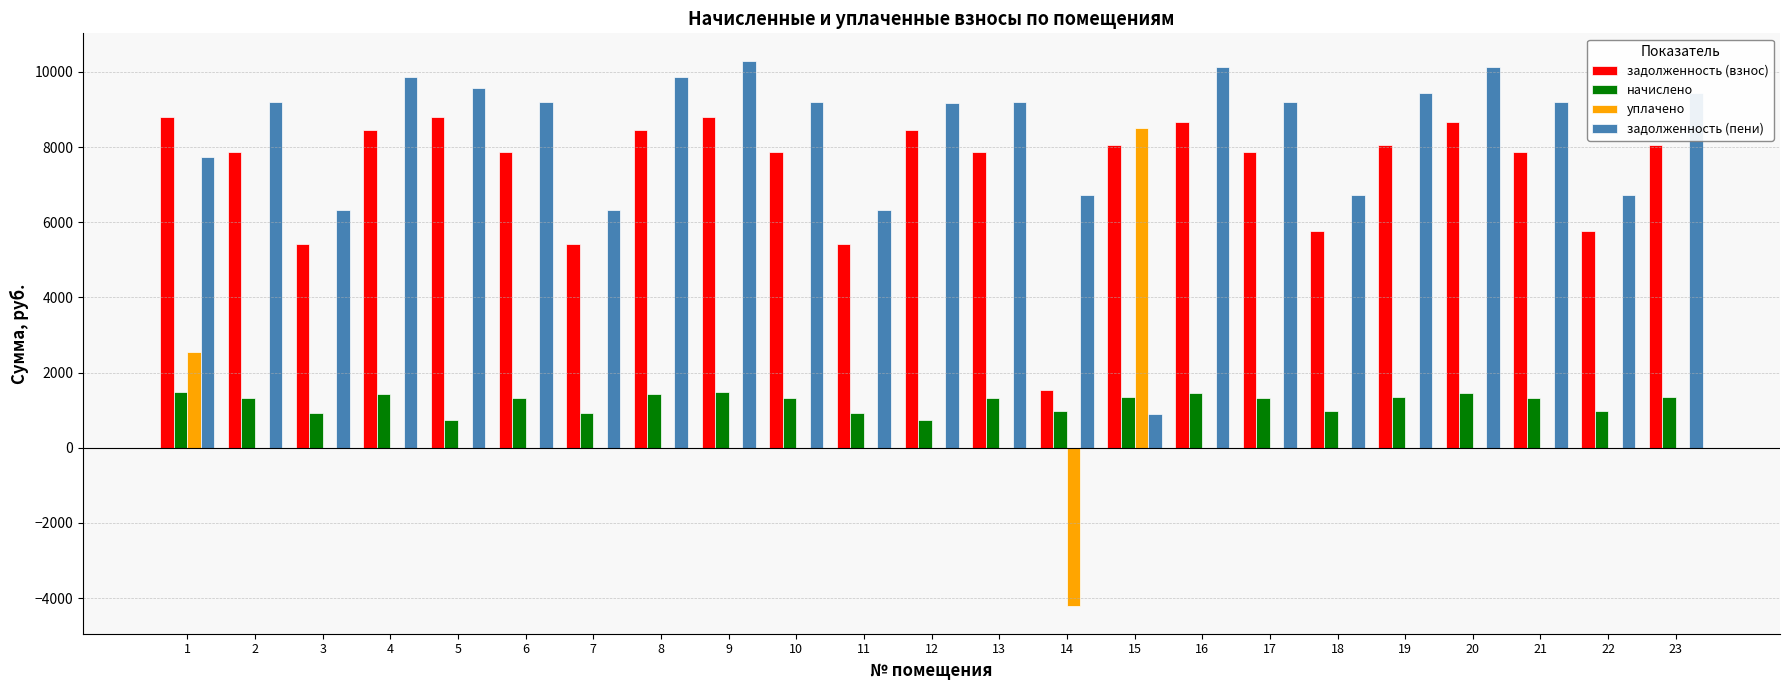

Between 7 and 14, which series saw the biggest shift?

уплачено